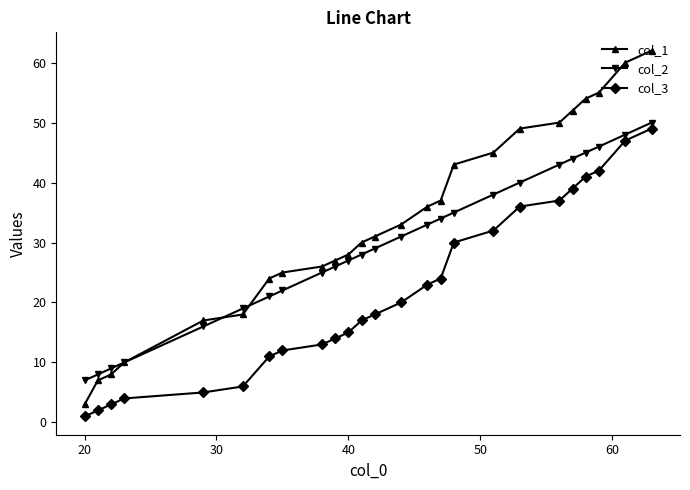

List the series in order of their overall mean, highest first.

col_1, col_2, col_3